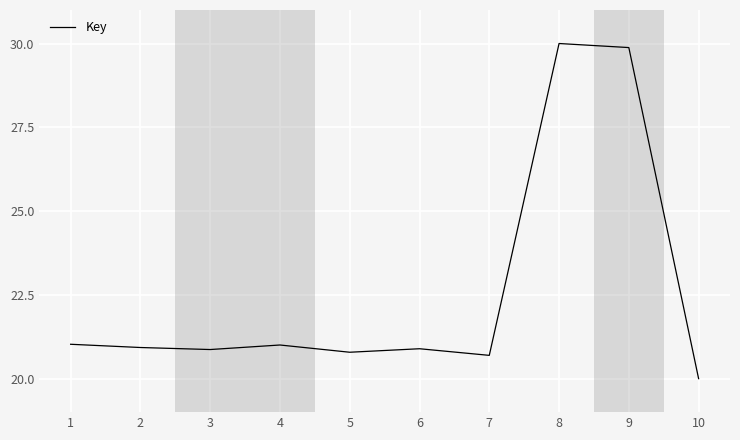

What is the sum of all values?

226.1